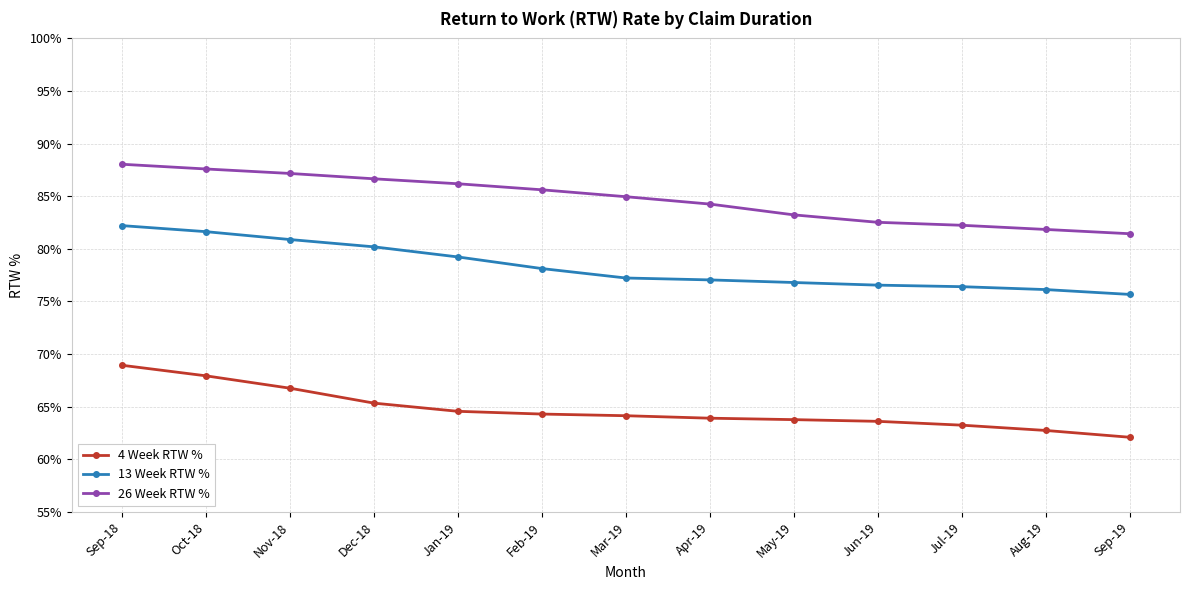

What is the sum of all 13 Week RTW % values?

1018.1